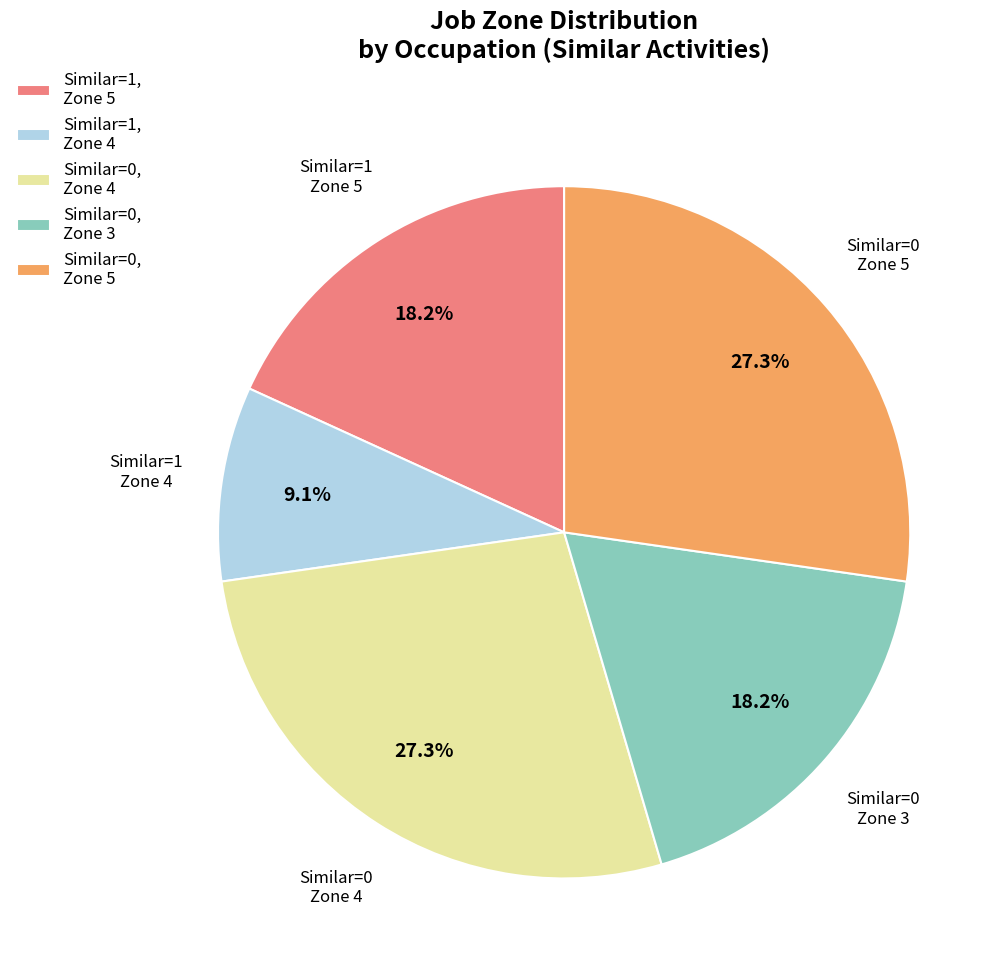

Approximately how many times larger is the value at Similar=0, Zone 5 compared to Similar=1, Zone 5?

1.5